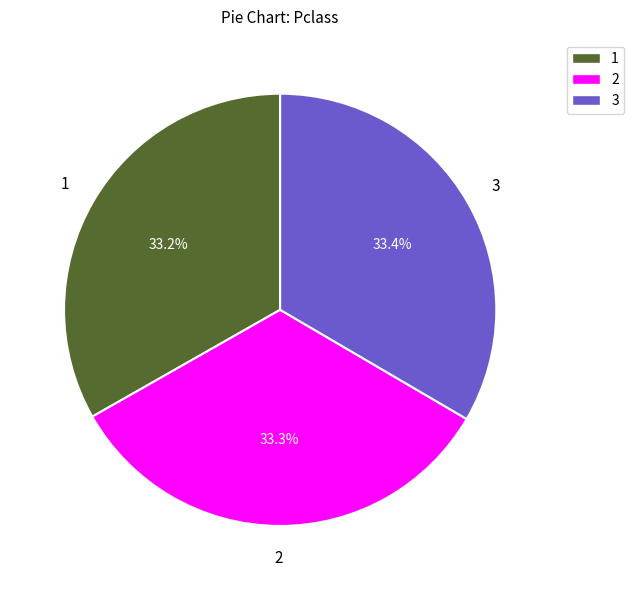

To the nearest percent, what is the average slice percentage?

33%